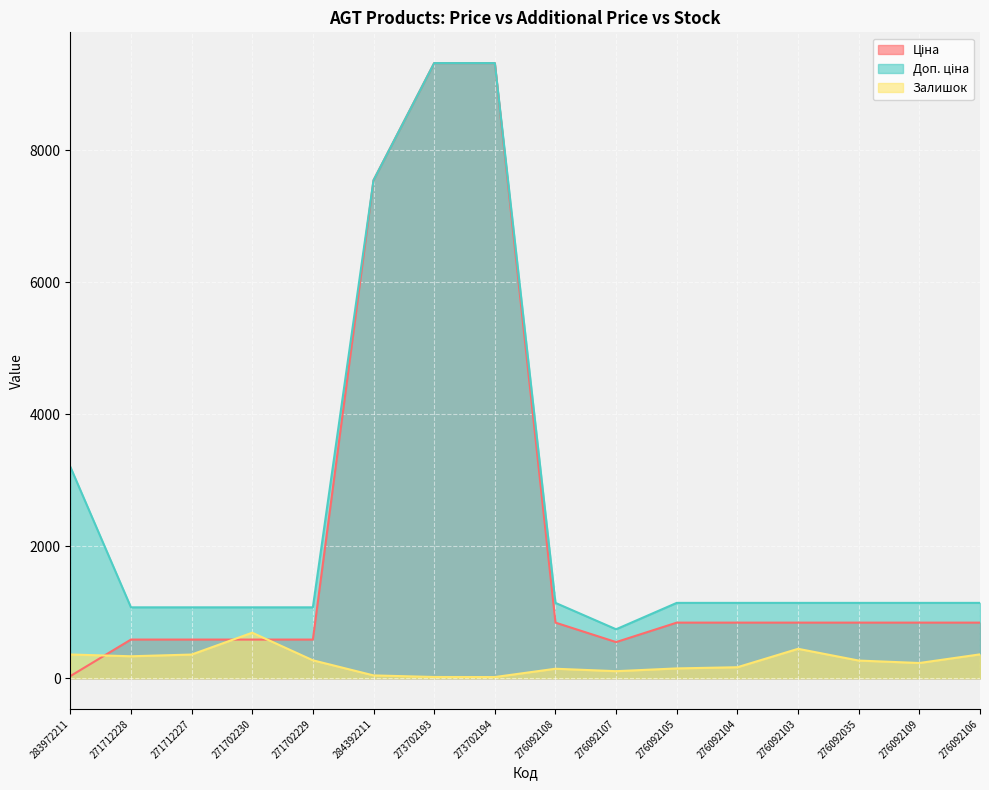

What is the difference between the highest and lowest values at 276092109?

911.1